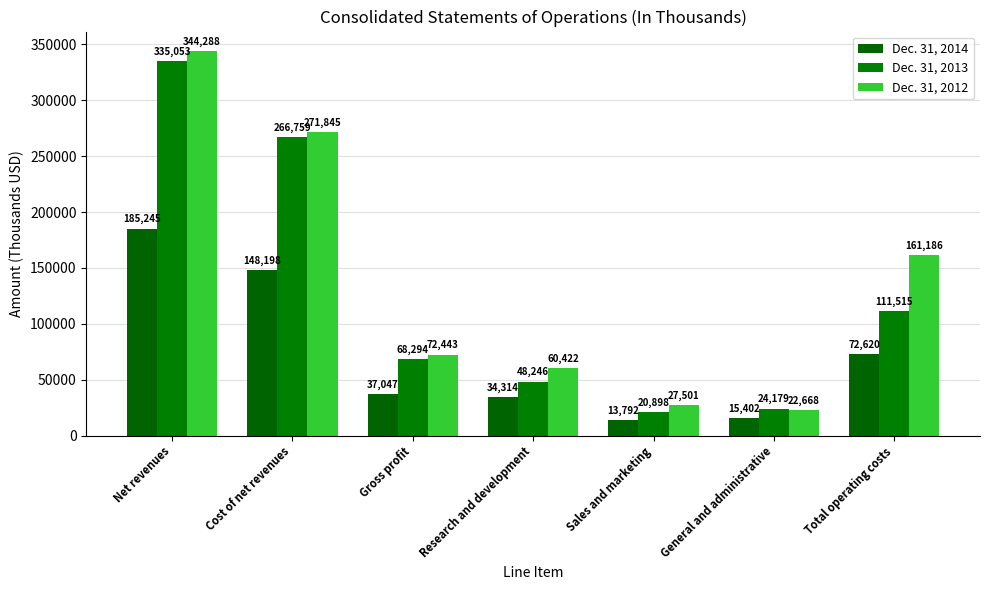

How many bars are there in each group?

3